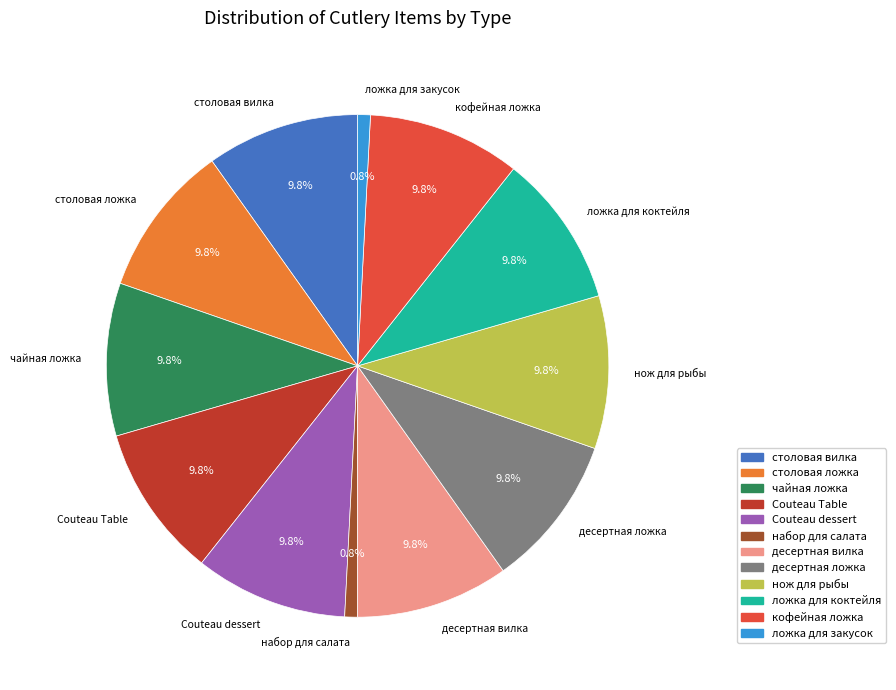

What percentage is the набор для салата slice, to the nearest percent?

1%